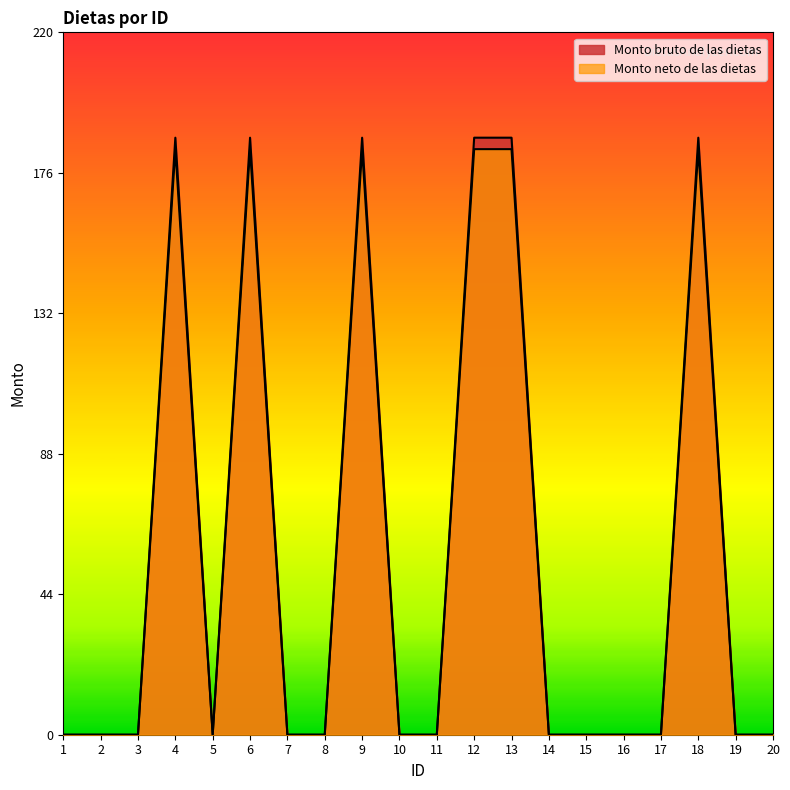

List the labels in order of Monto neto de las dietas value, smallest first.

1, 2, 3, 5, 7, 8, 10, 11, 14, 15, 16, 17, 19, 20, 4, 6, 9, 12, 13, 18